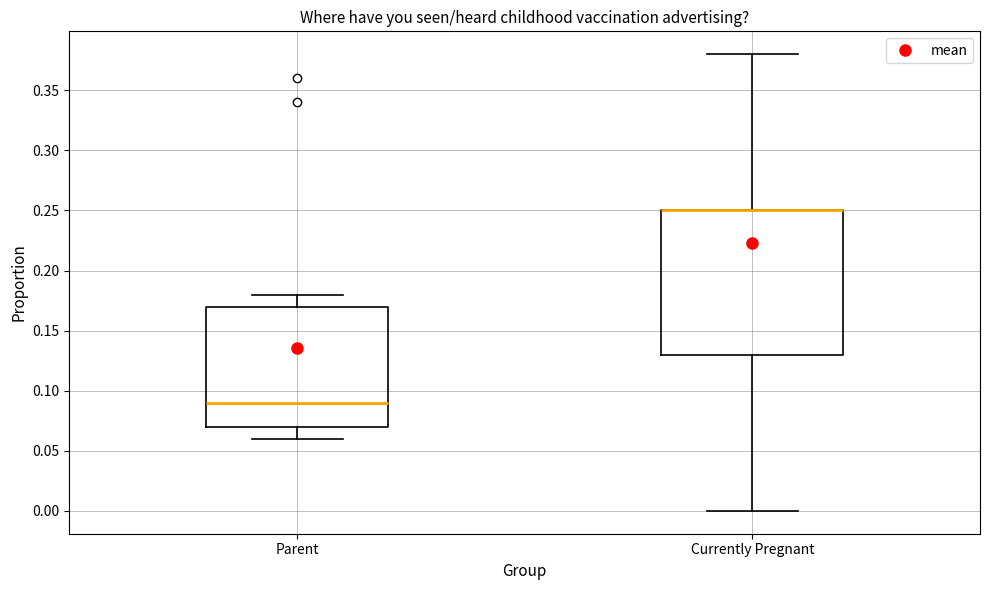

Which box is the tallest, from its lower edge to its upper edge?

Currently Pregnant